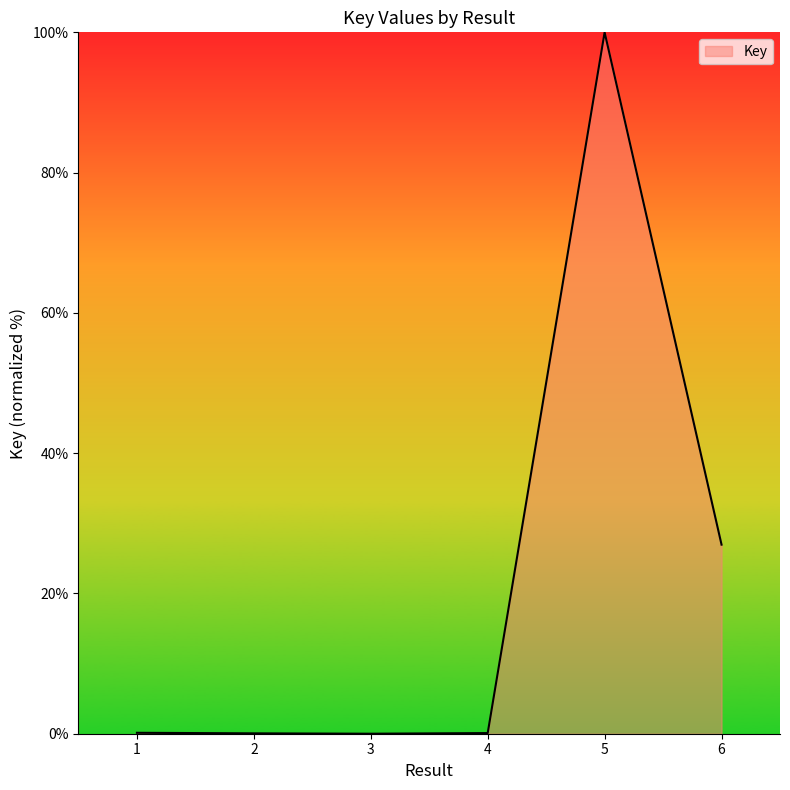

At which category does the chart reach its peak across all series?

5